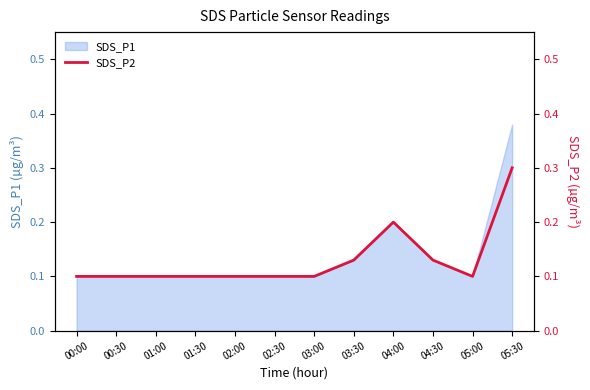

List the labels in order of value, largest first.

05:30, 04:00, 03:30, 04:30, 00:00, 00:30, 01:00, 01:30, 02:00, 02:30, 03:00, 05:00